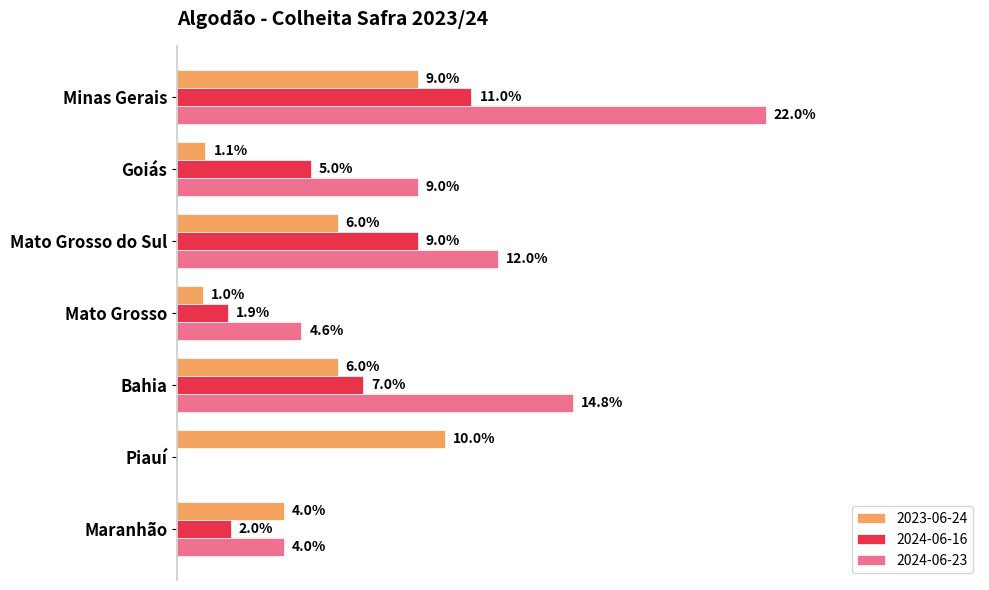

The 2023-06-24 series shows 0.1 at Piauí. True or false?

True